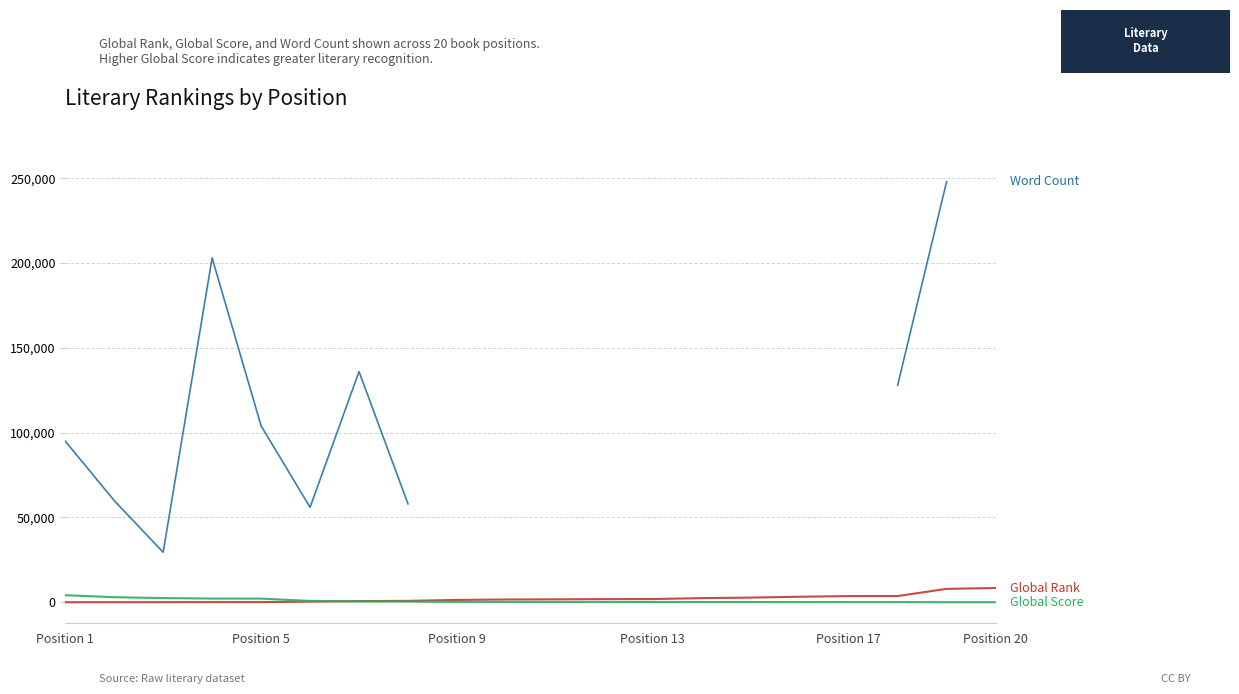

Which series has the widest spread of values?

Word Count